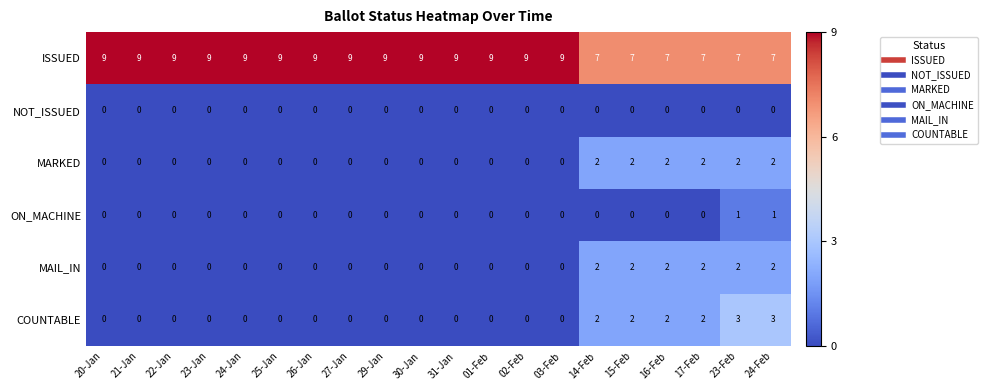

What is the greatest value displayed?

9